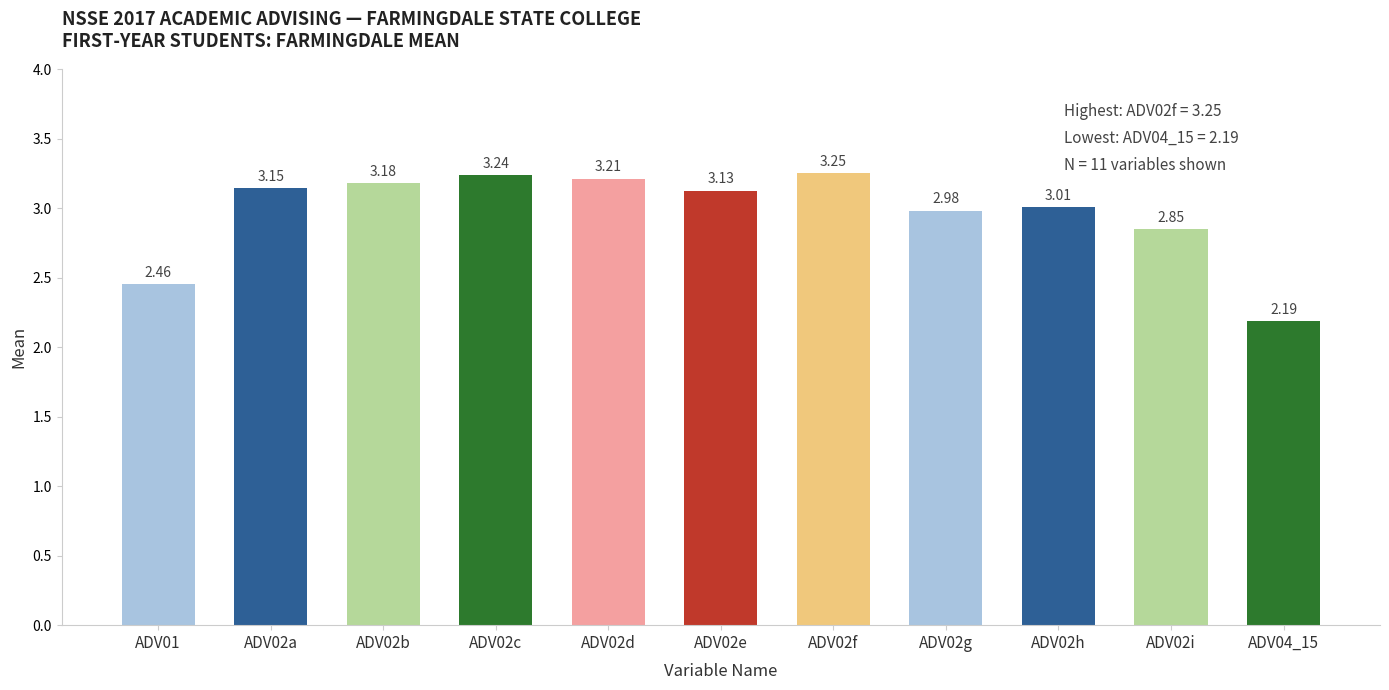

Rank the categories by value from highest to lowest.

ADV02f, ADV02c, ADV02d, ADV02b, ADV02a, ADV02e, ADV02h, ADV02g, ADV02i, ADV01, ADV04_15